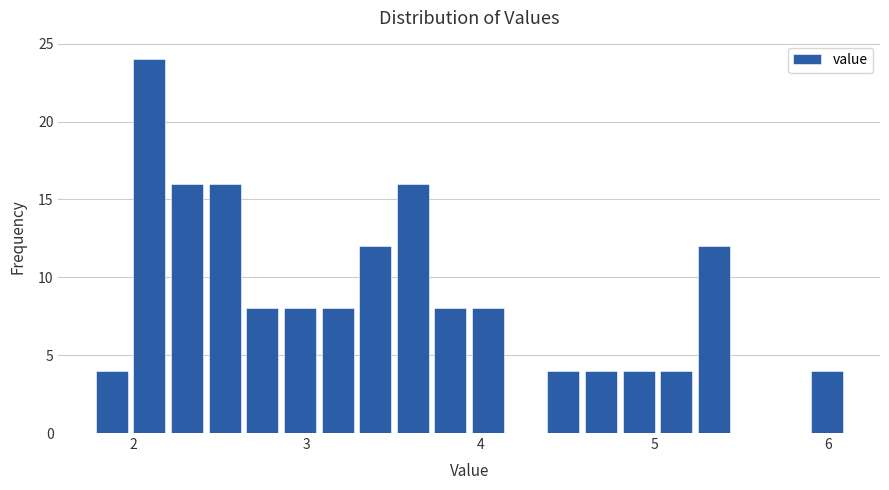

Read against the x-axis, roughly where is the centre of the tallest bar?

2.1